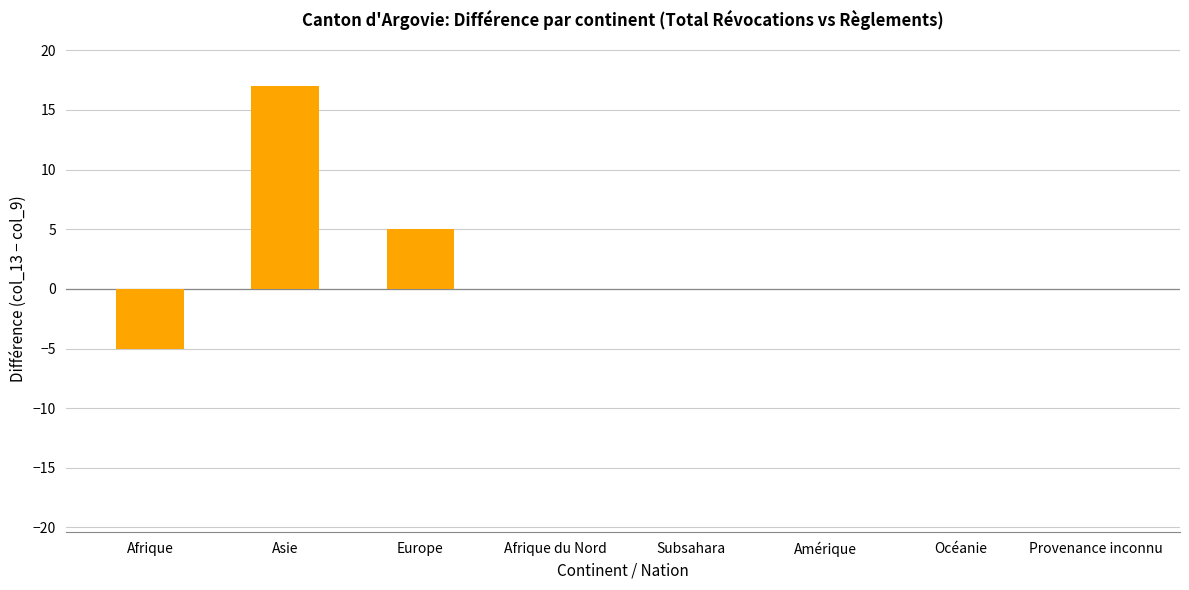

What is the change in value from Europe to Subsahara?

-5